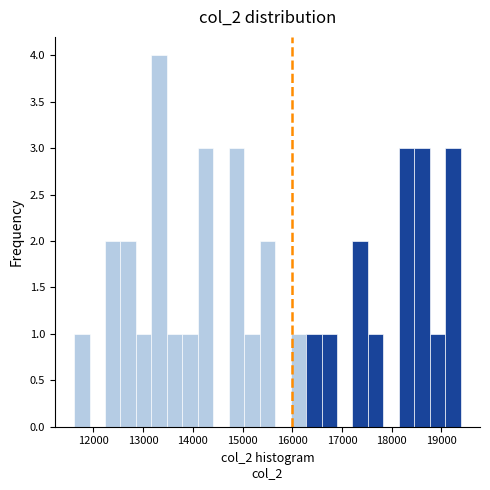

Around what value on the x-axis is the tallest bar? Give the approximate position of its centre, as read against the axis.

13300